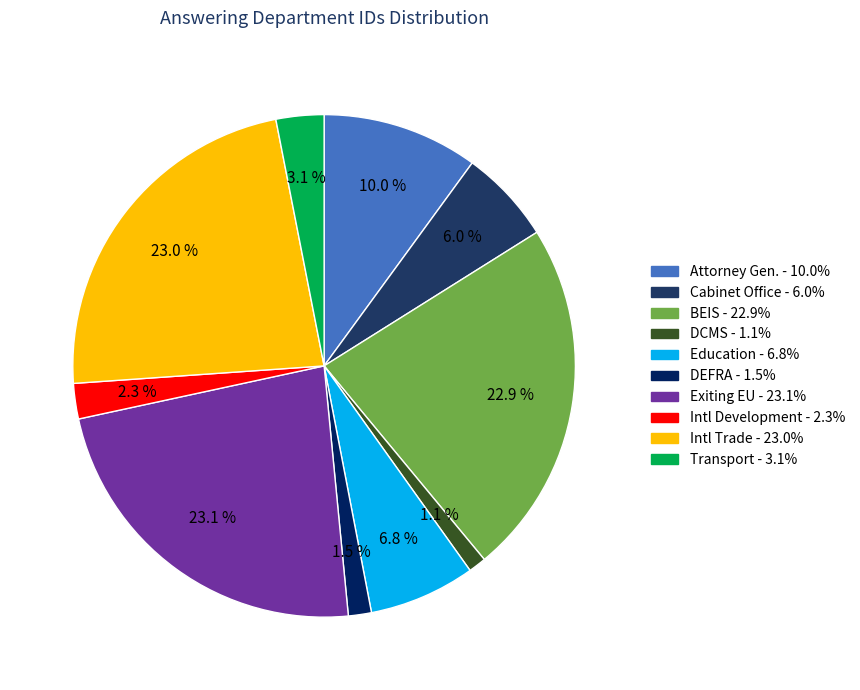

Rank the categories by value from highest to lowest.

Exiting the European Union, International Trade, Business, Energy and Industrial Strategy, Attorney General, Education, Cabinet Office, Transport, International Development, Environment, Food and Rural Affairs, Digital, Culture, Media and Sport